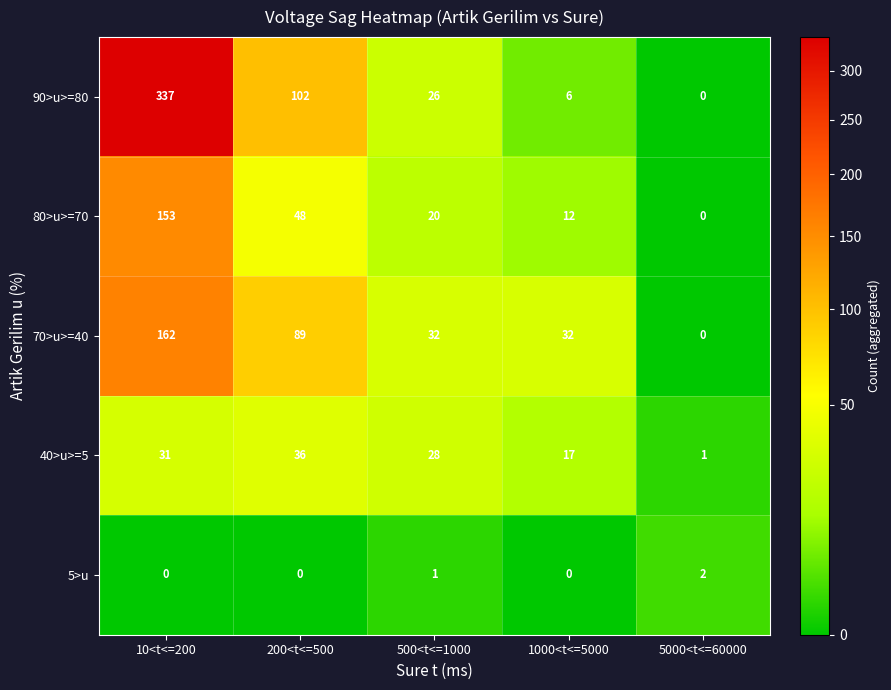

Count the 5>u values in the range 0 to 1.

4